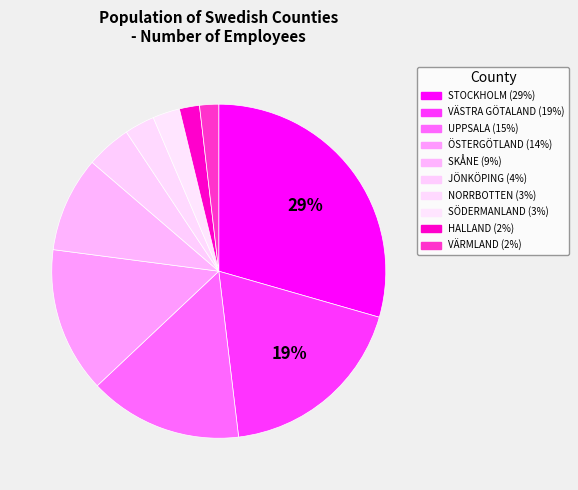

How many segments does this pie chart have?

10